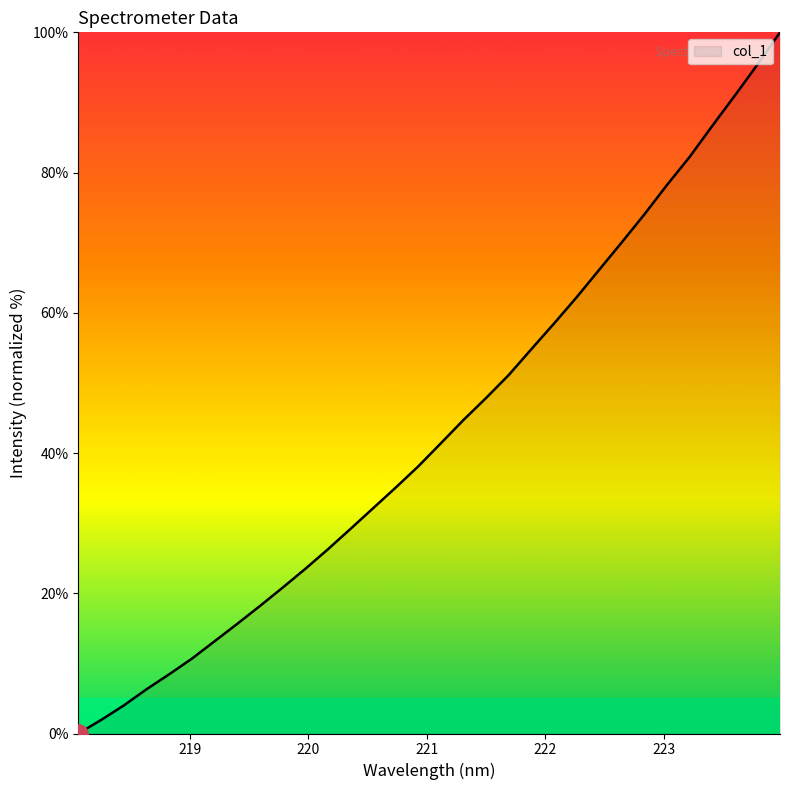

What is the maximum value shown in the chart?

100.0